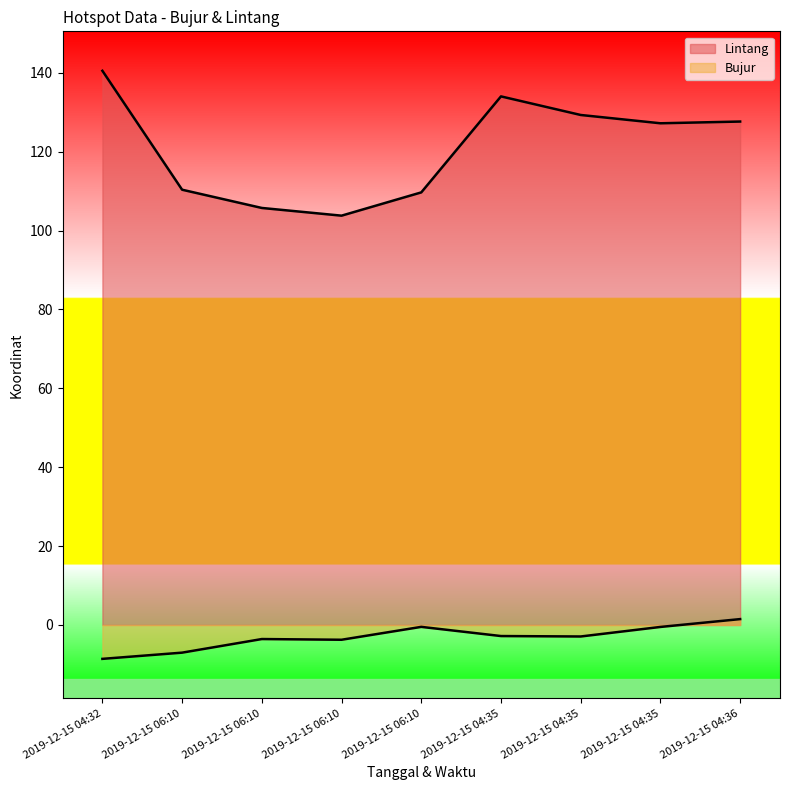

At 2019-12-15 04:35, list the series in order from largest to smallest.

Lintang, Bujur